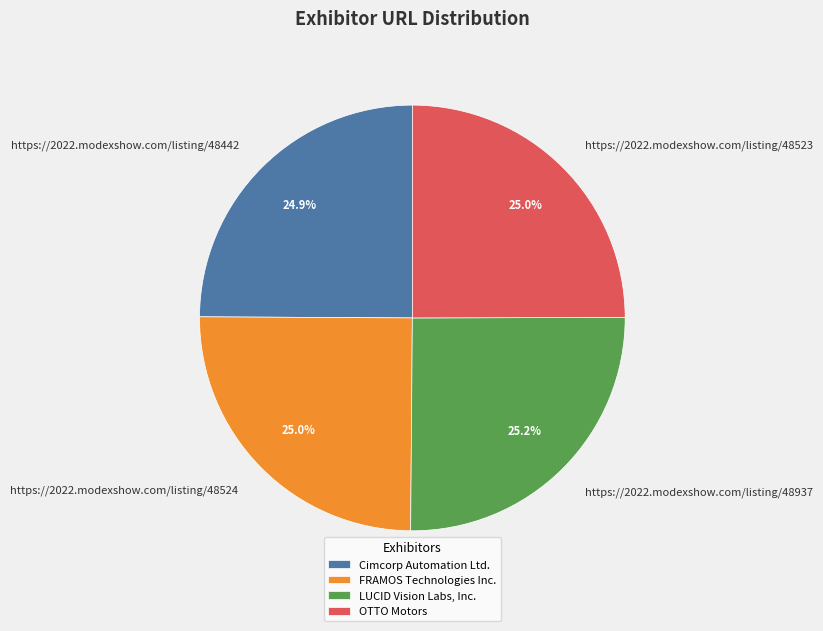

Does LUCID Vision Labs, Inc. account for over 50% of the chart?

No